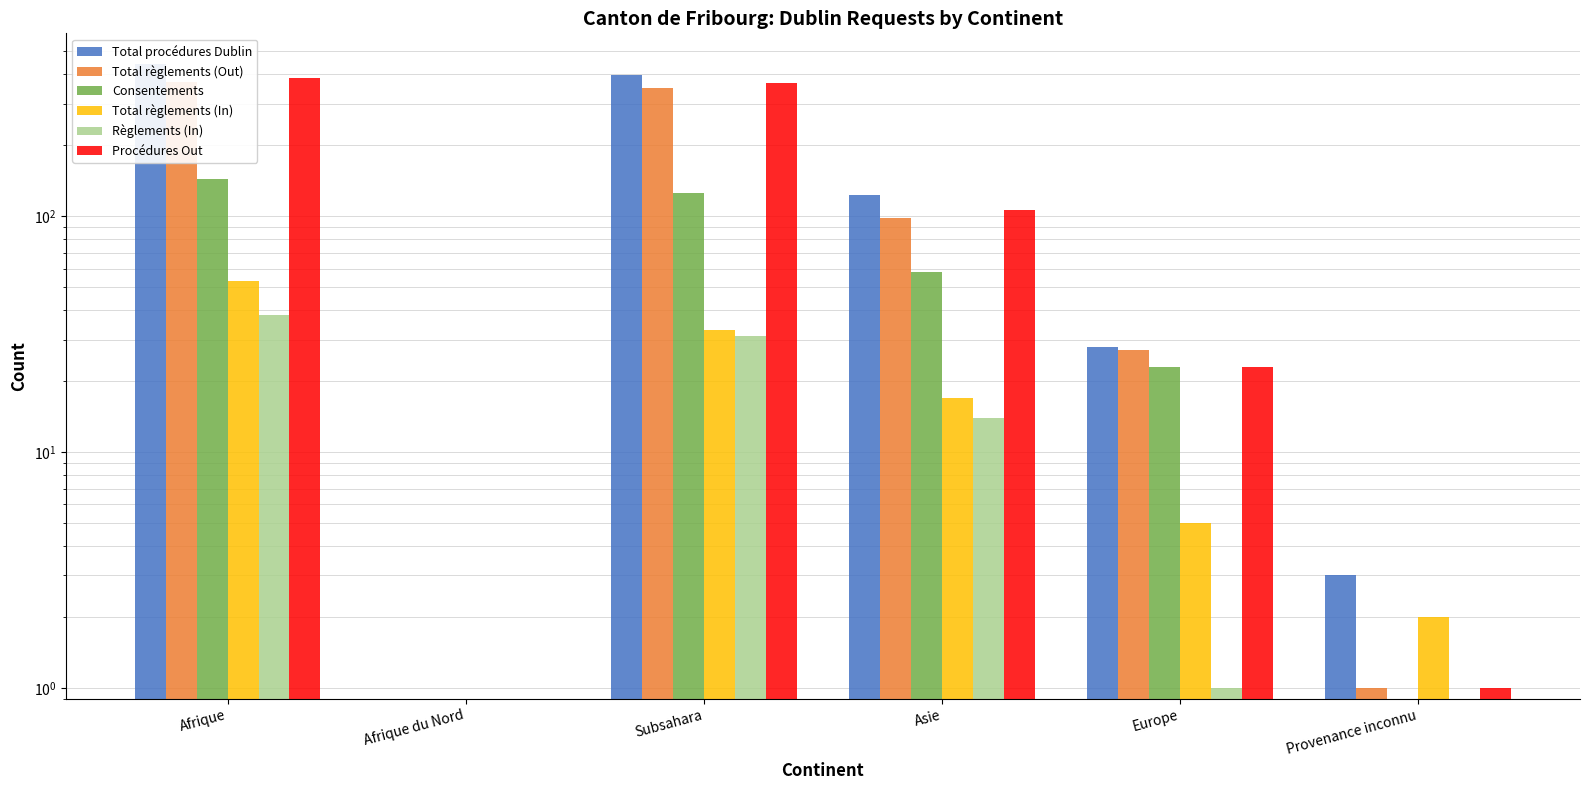

True or false: Total procédures Dublin has a value of 28 at Europe.

True